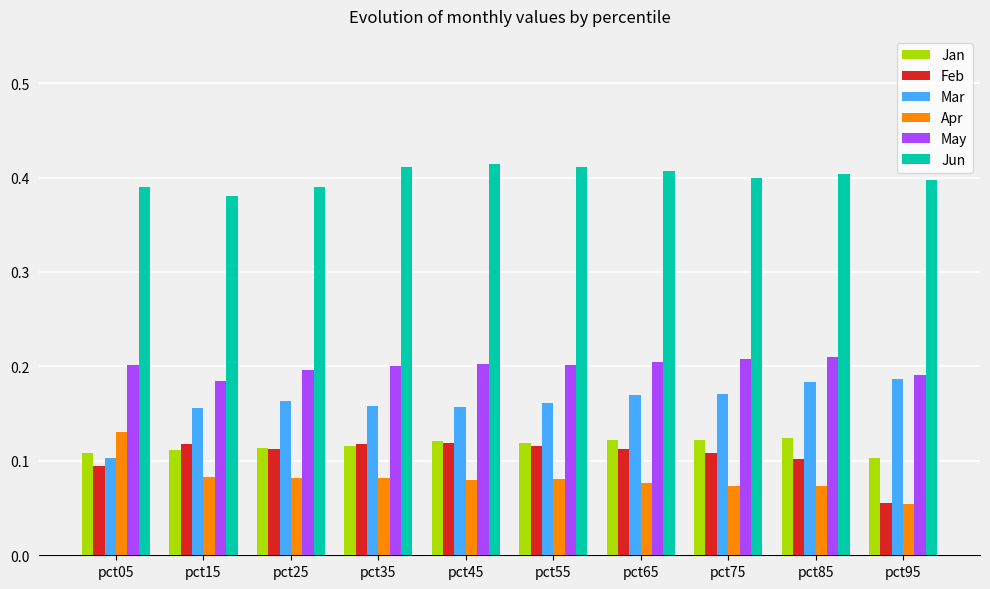

Is the value of May at pct85 greater than the value of Mar at pct95?

Yes